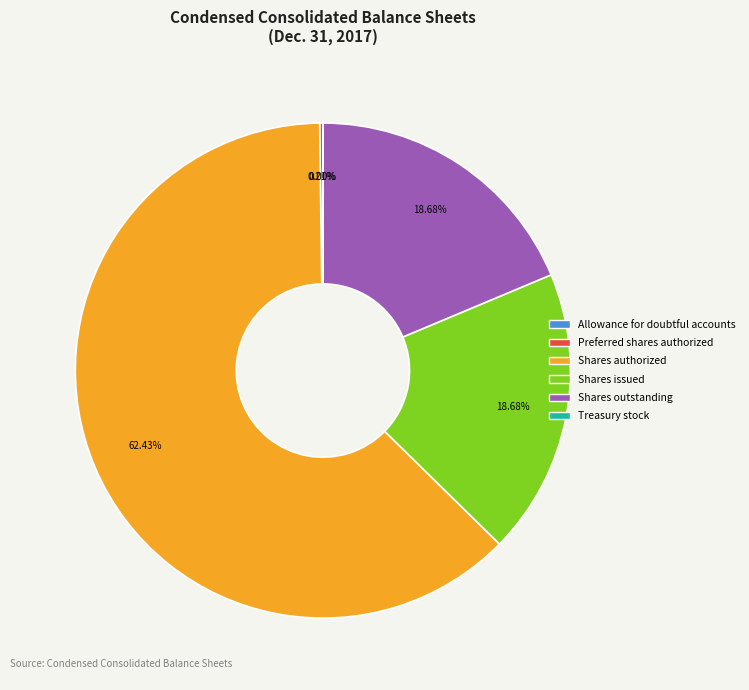

Is there a majority slice in this chart?

Yes